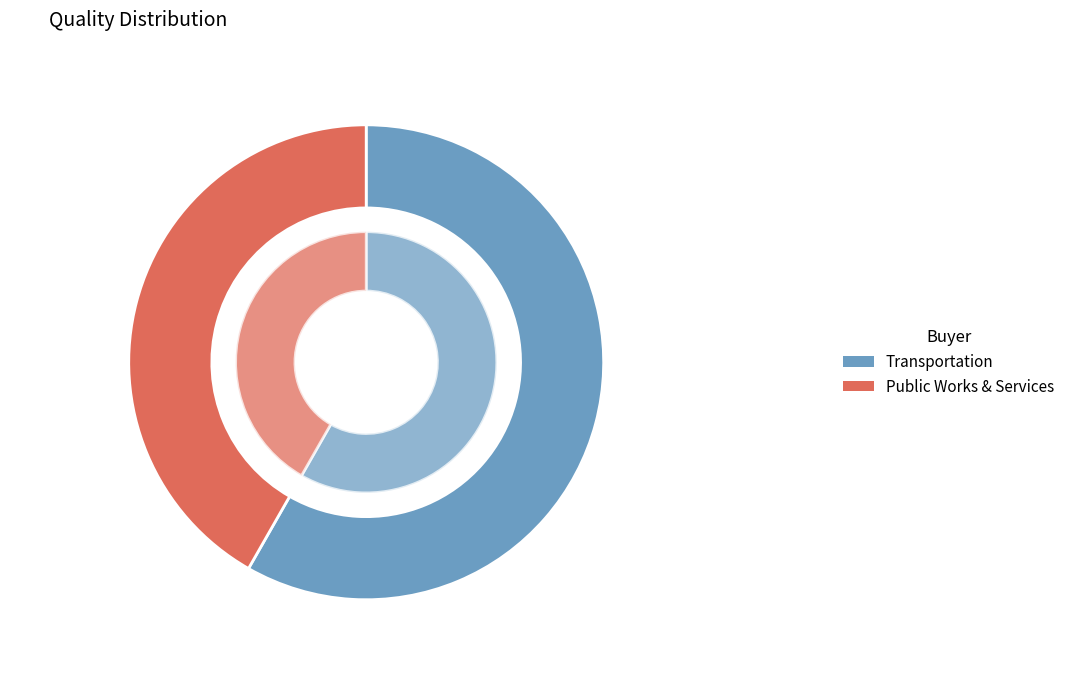

What portion of the pie excludes Transportation?

41.7%